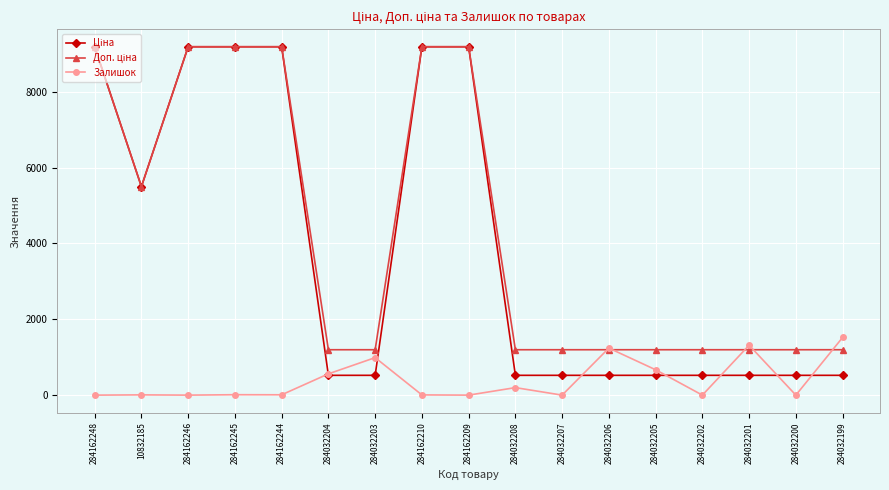

At how many categories does at least one series exceed 8436?

6